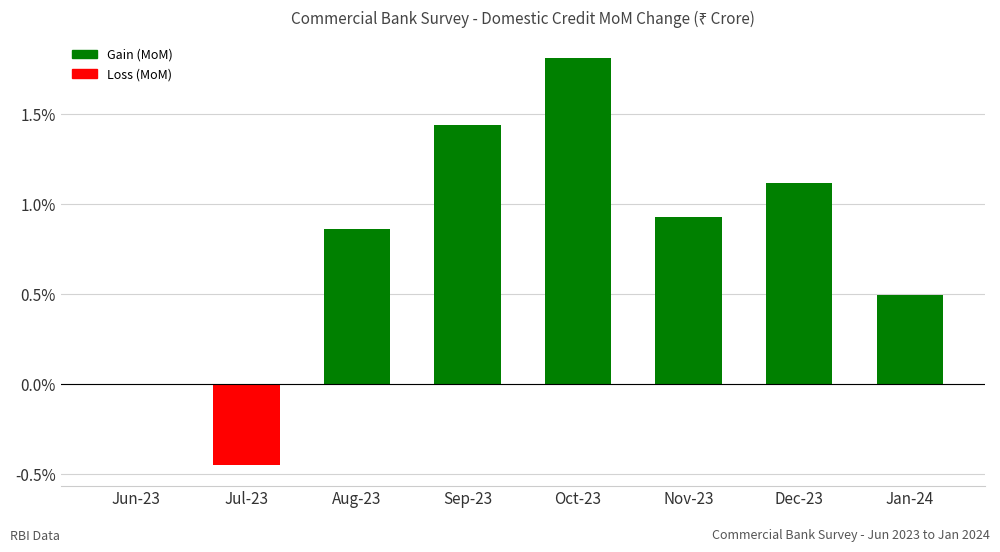

Which has a higher value, Jan-24 or Jun-23?

Jan-24